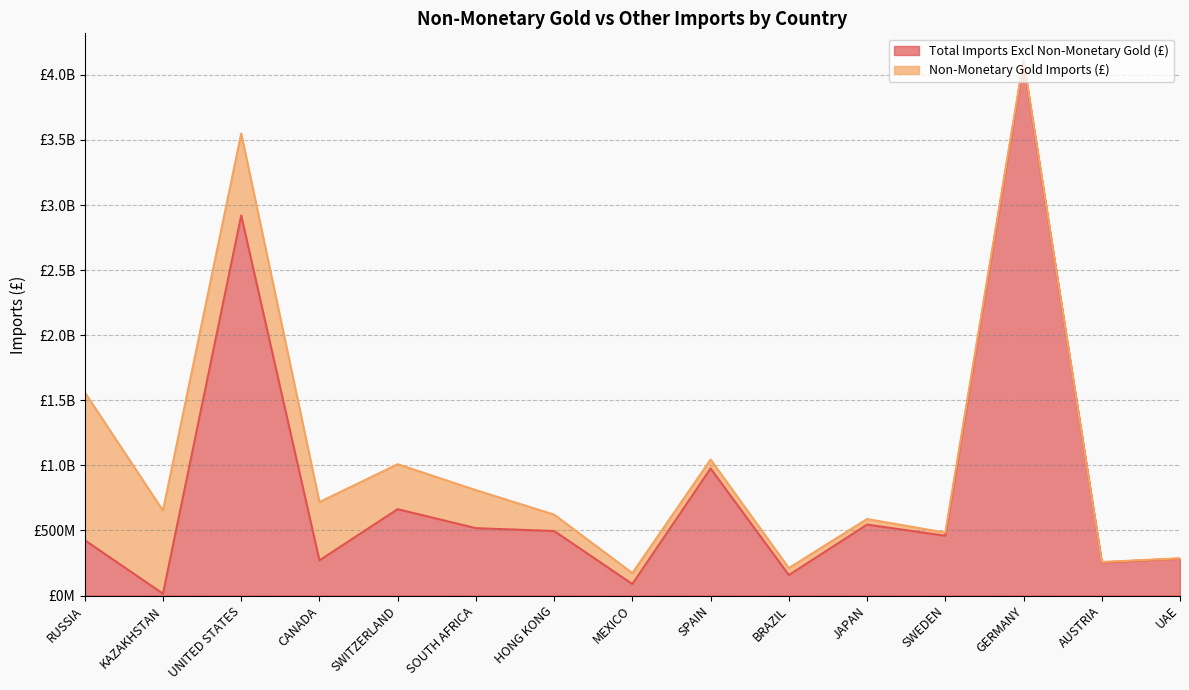

What is the label of the 7th point from the right?

SPAIN